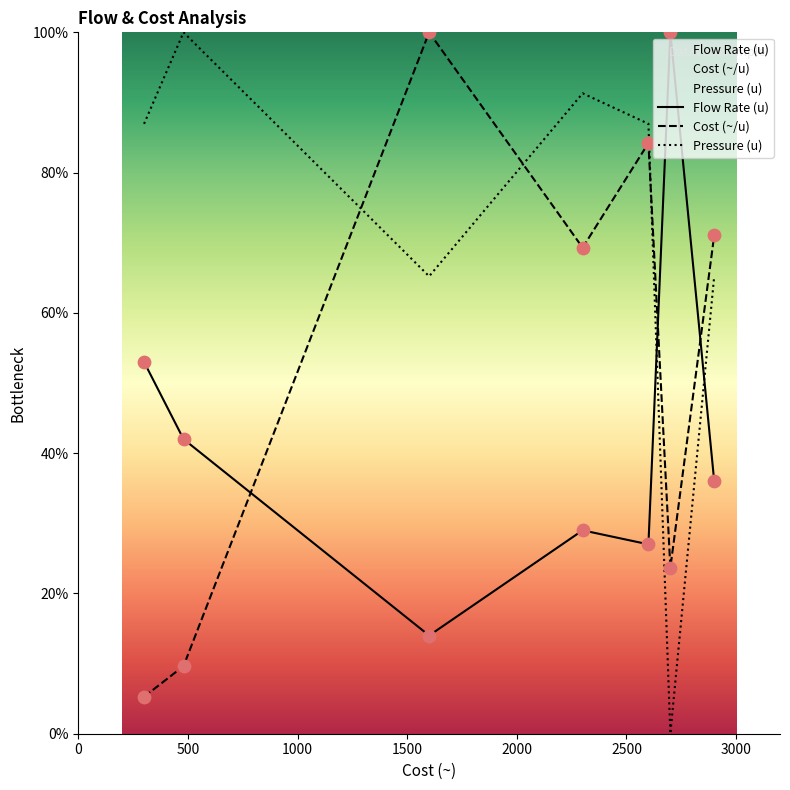

What is the difference between the maximum and minimum values in the Flow Rate (u) series?

86.0